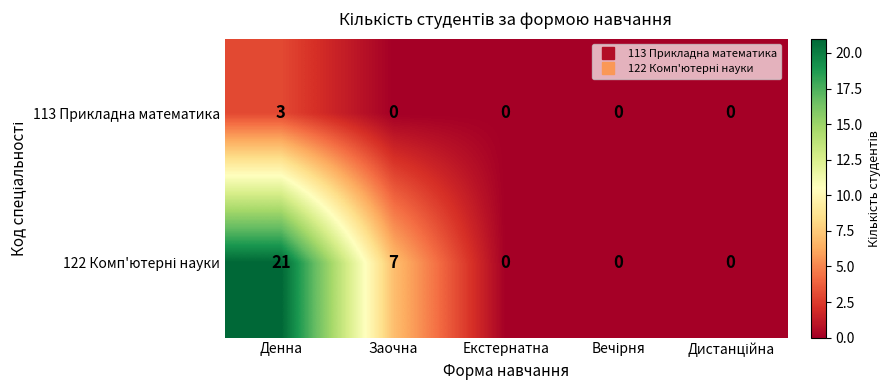

What is the sum of all 113 Прикладна математика values?

3